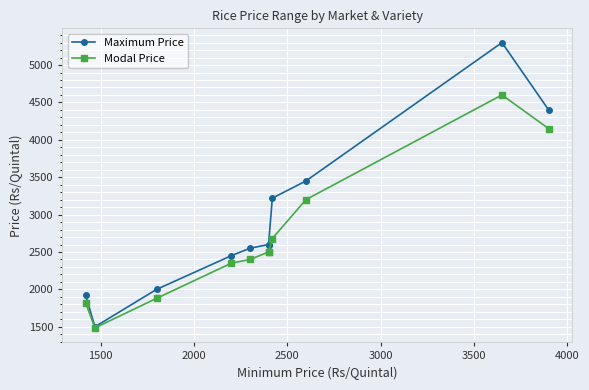

True or false: Modal Price and Maximum Price intersect in this chart.

False